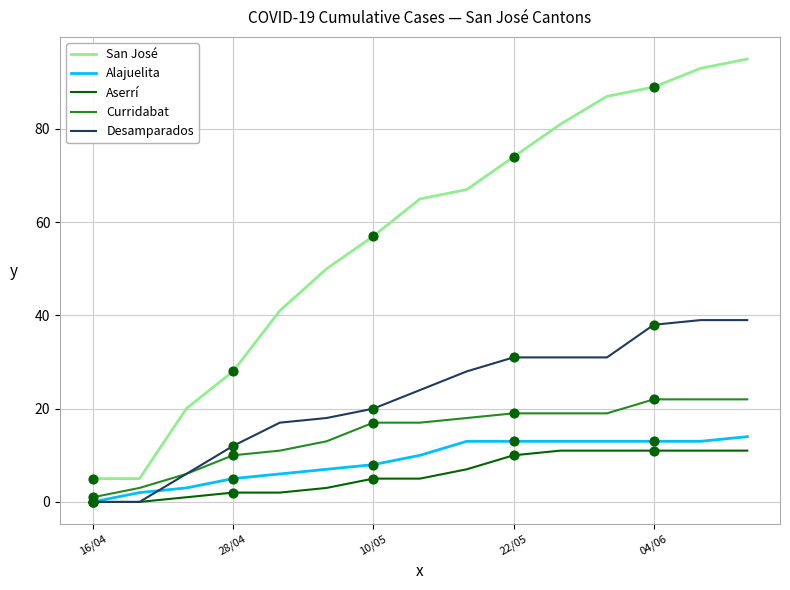

Which series has the largest range (max minus min)?

San José